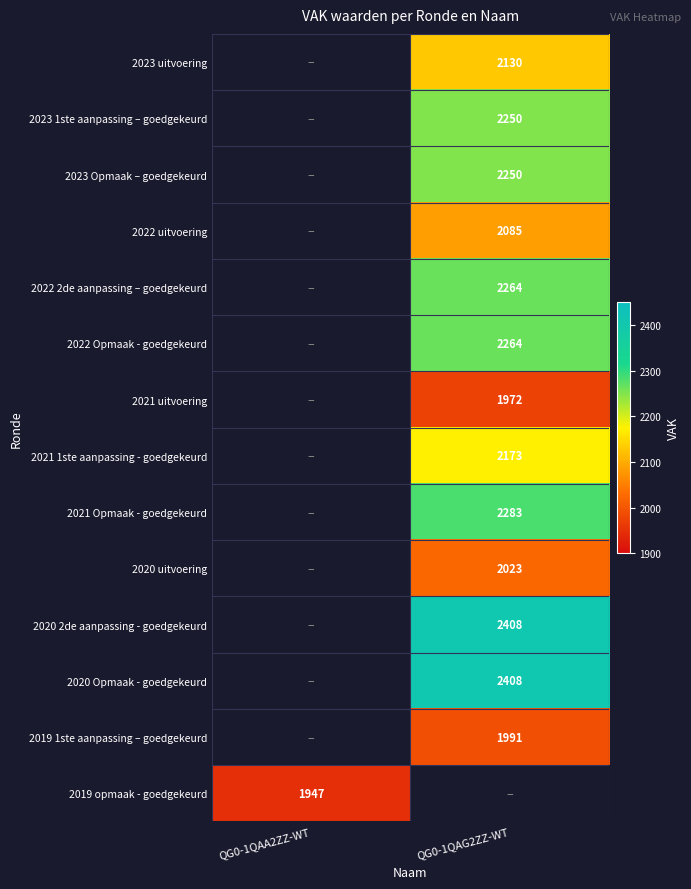

The 2023 uitvoering series shows 2130 at QG0-1QAG2ZZ-WT. True or false?

True